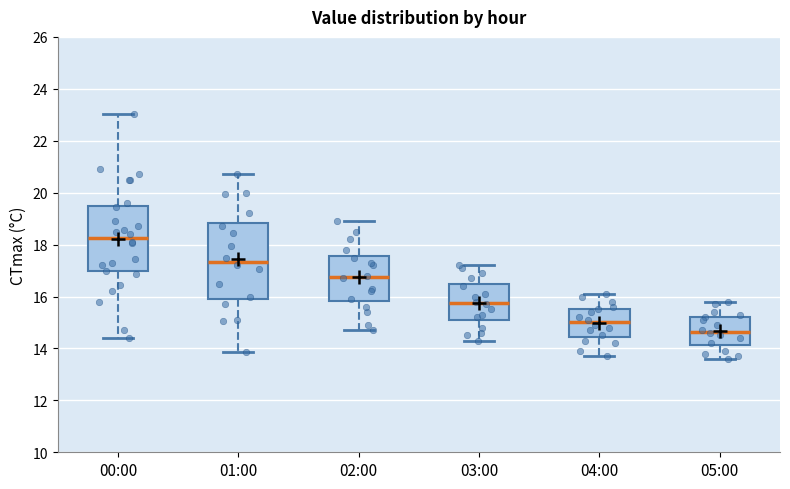

Which box has the lowest median line?

05:00